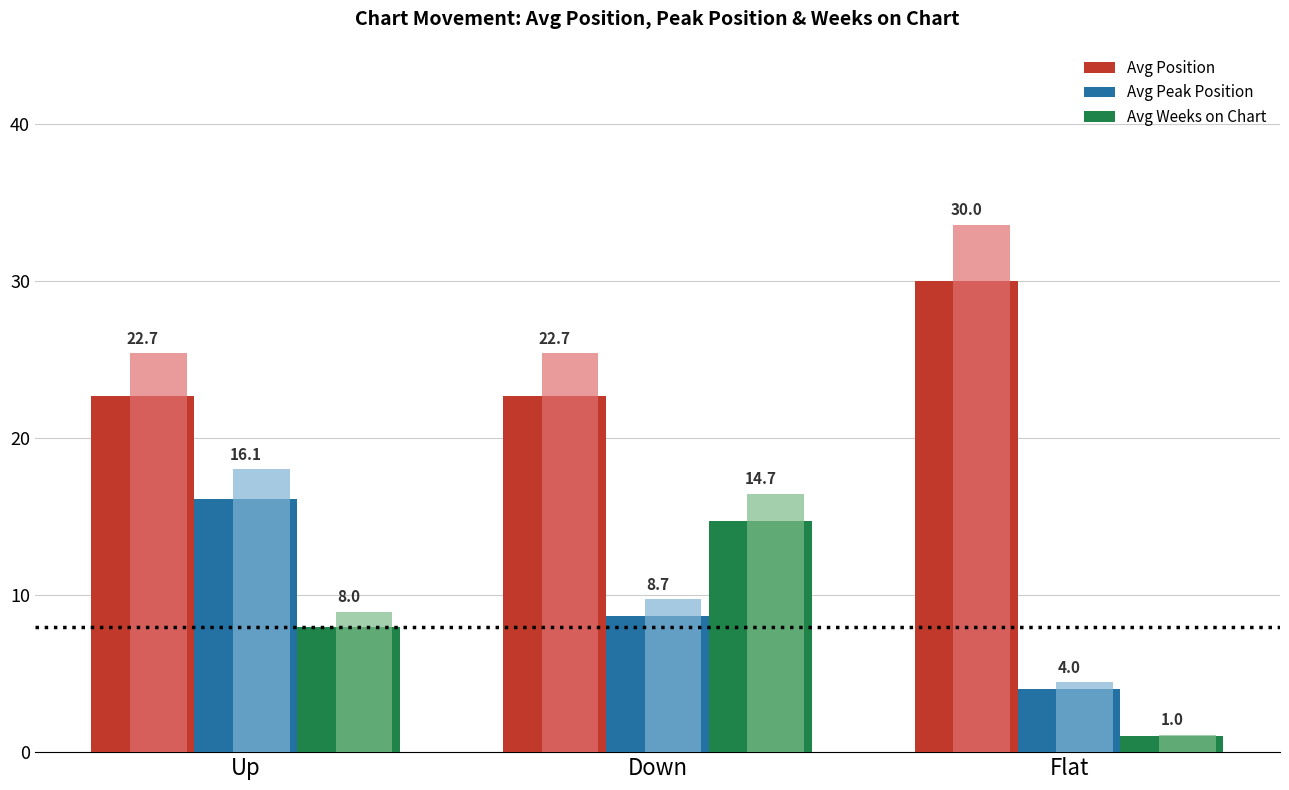

Between Flat and Down, which is larger?

Flat